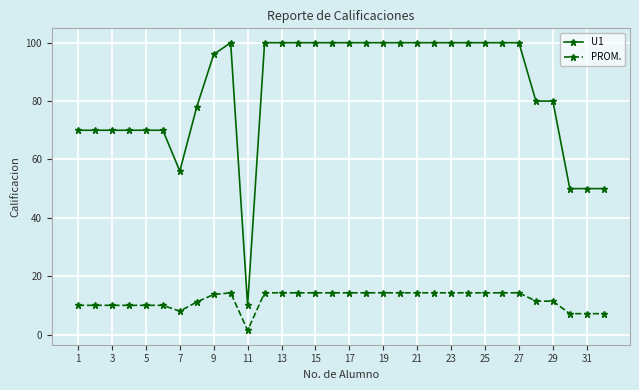

What is the difference between the maximum and minimum values in the U1 series?

90.0